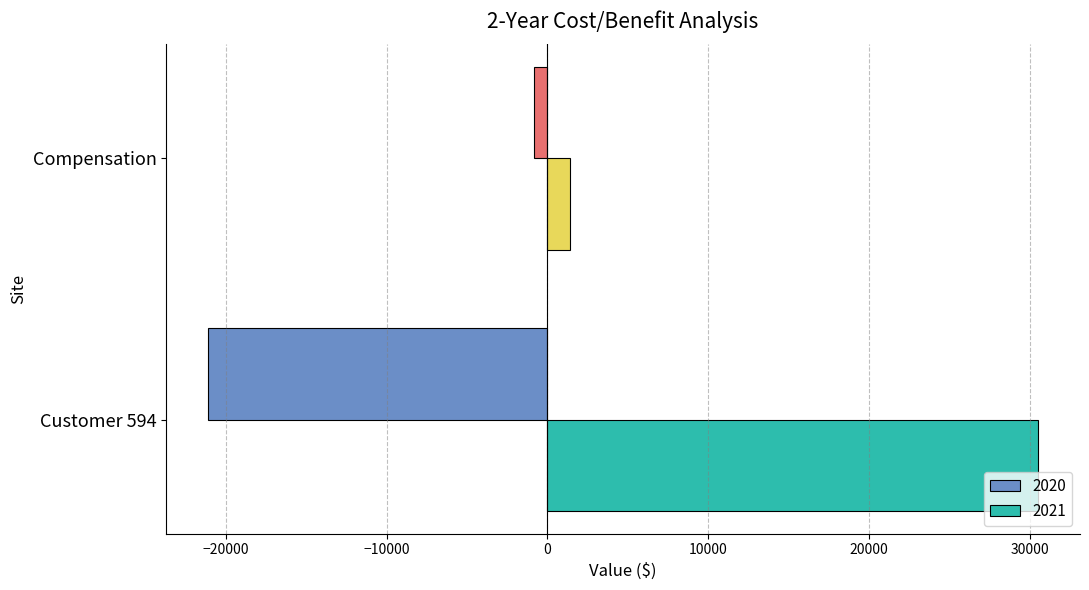

Which series has the largest range (max minus min)?

2021